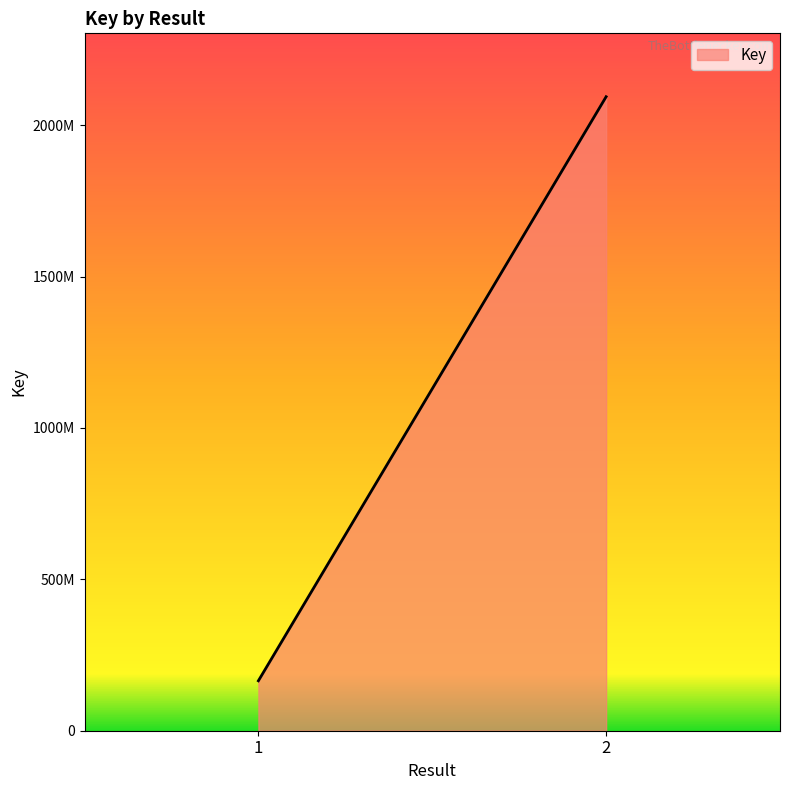

Count the values in the range 164918787 to 2093969039.

2